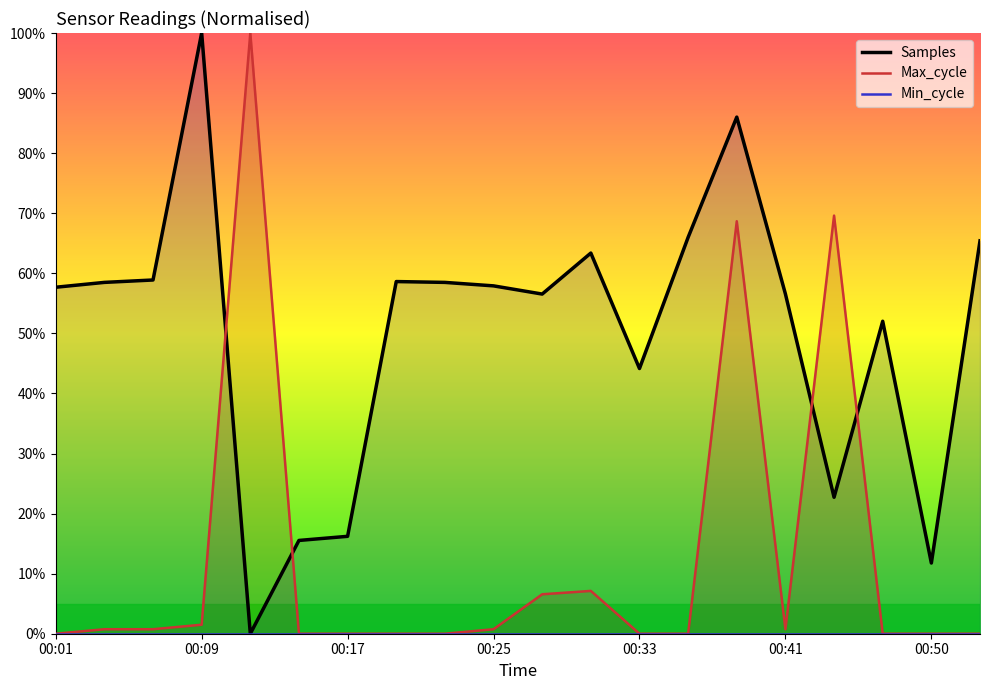

The value of Max_cycle at 00:33 is -57.3. True or false?

False